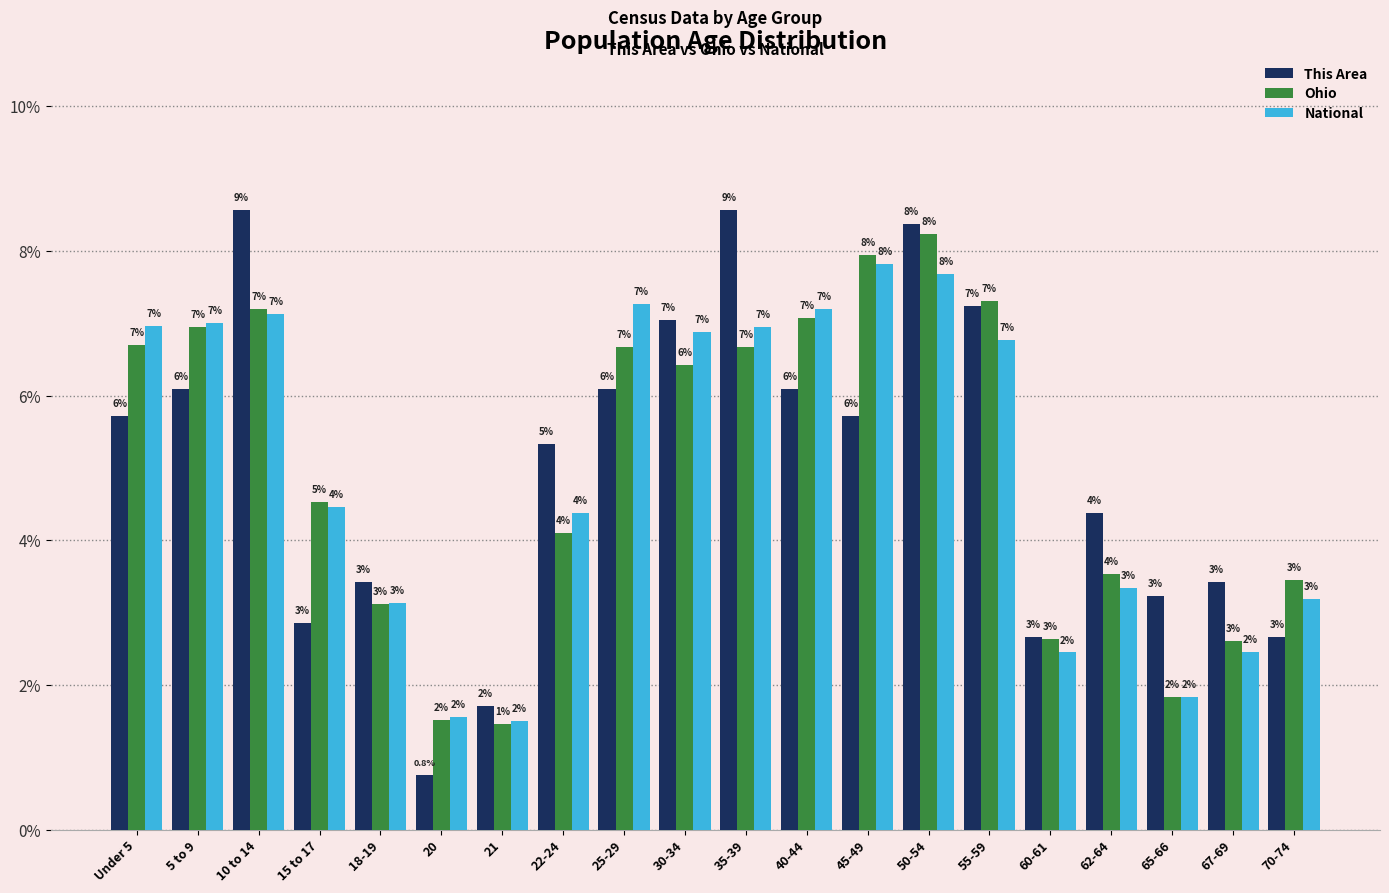

What are all the series names shown in the legend?

This Area, Ohio, National